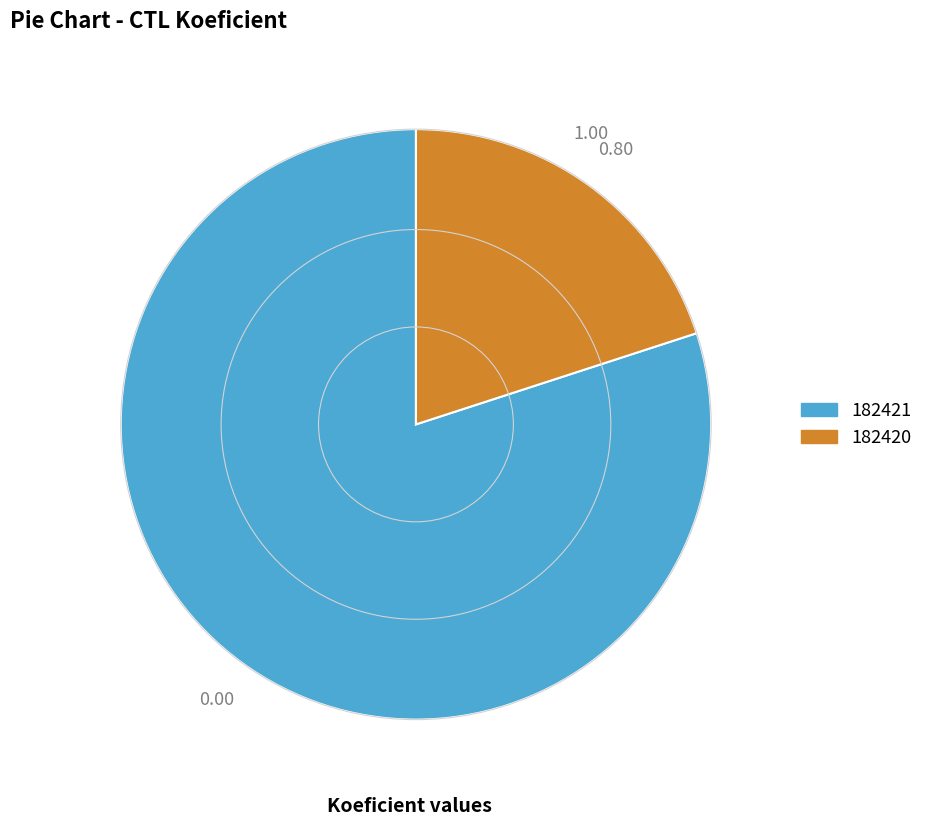

Approximately how many times larger is the value at 182421 compared to 182420?

4.0